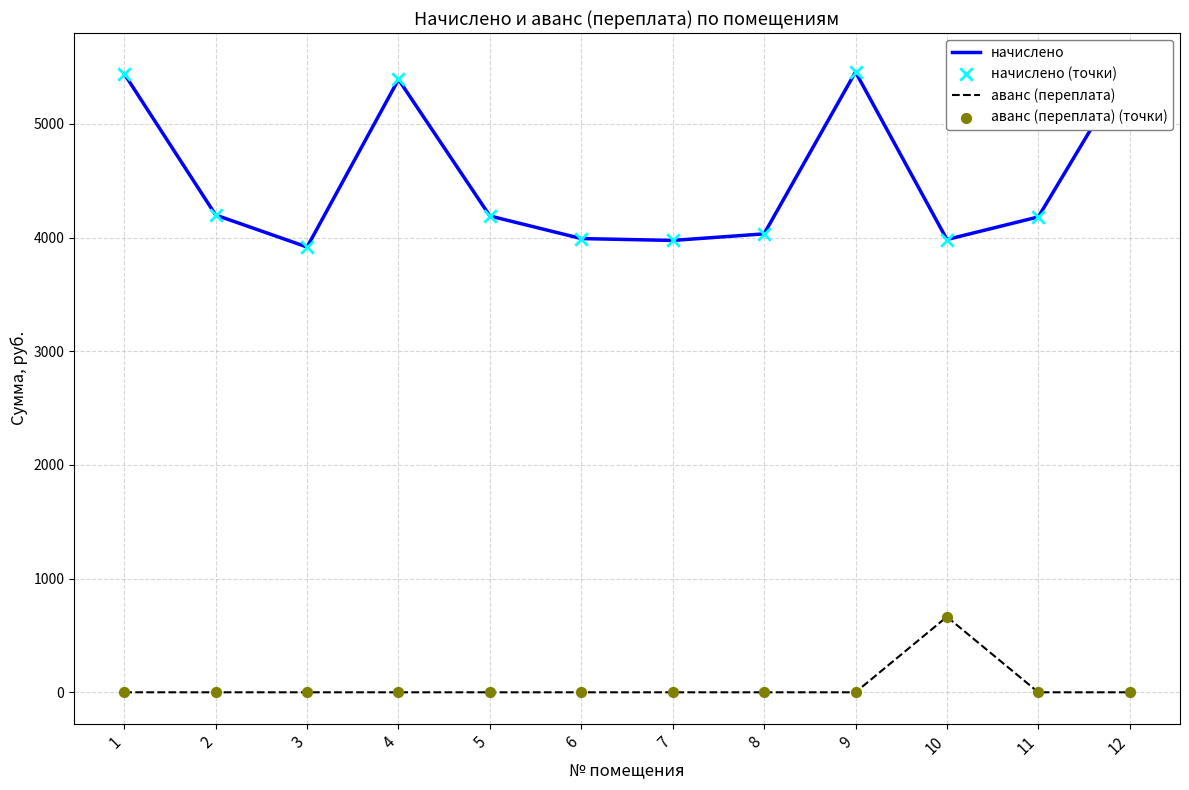

What is the total value across all series at 1?

10880.2